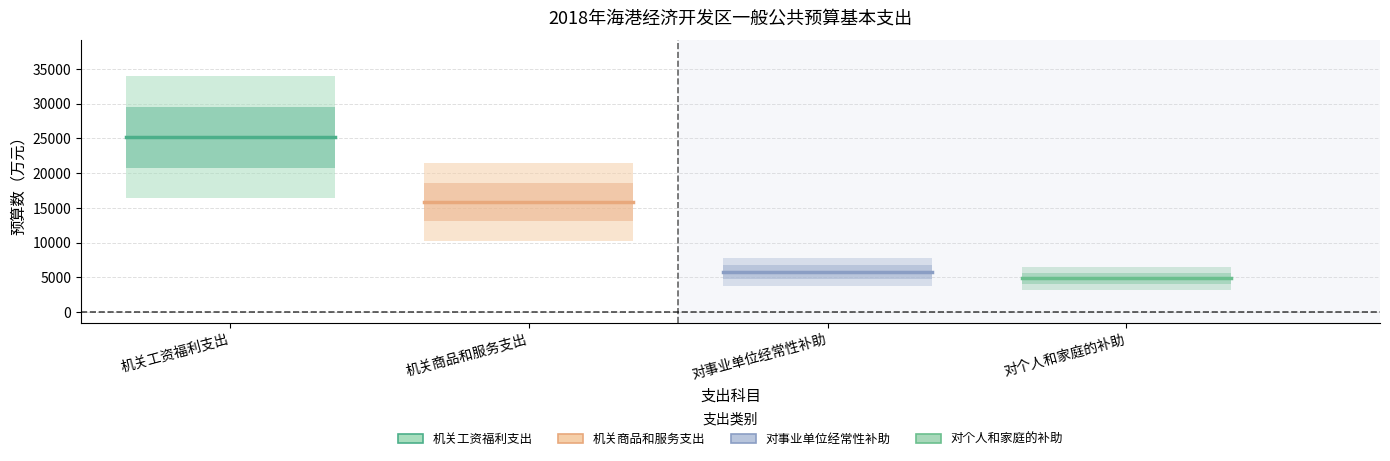

Does the chart have visible grid lines?

Yes